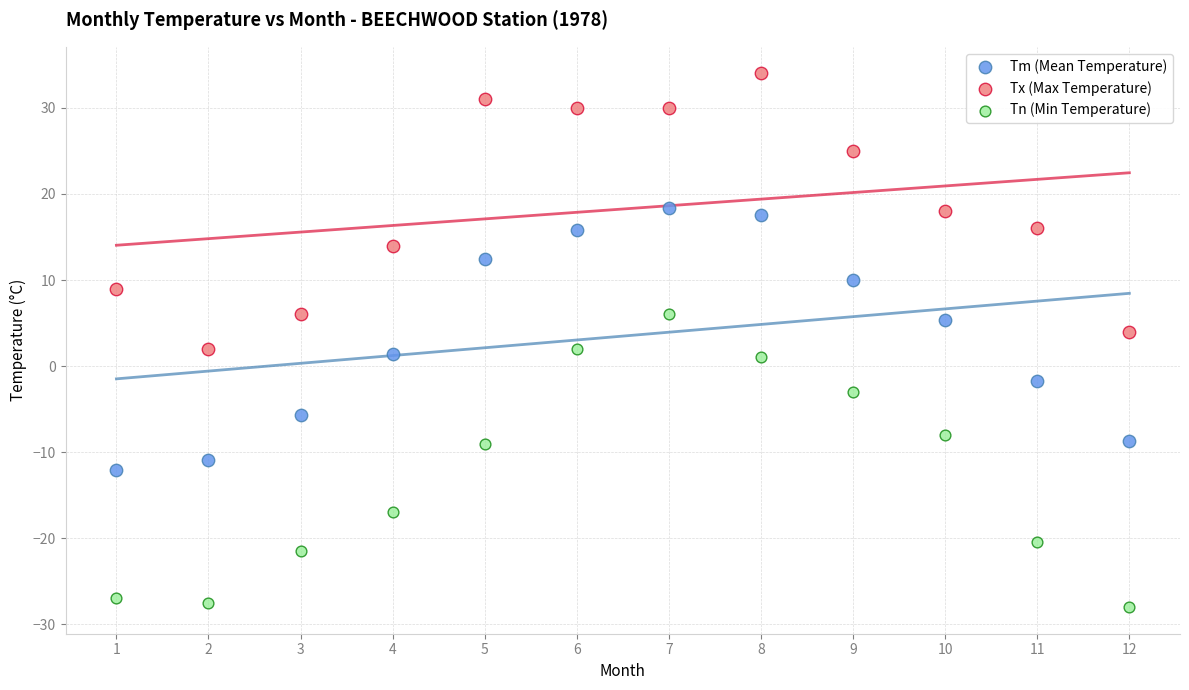

Which series contains the highest Y value?

Tx (Max Temperature)